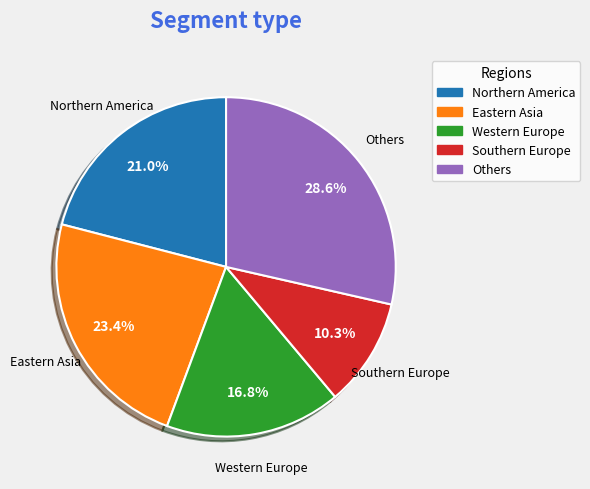

How many segments does this pie chart have?

5